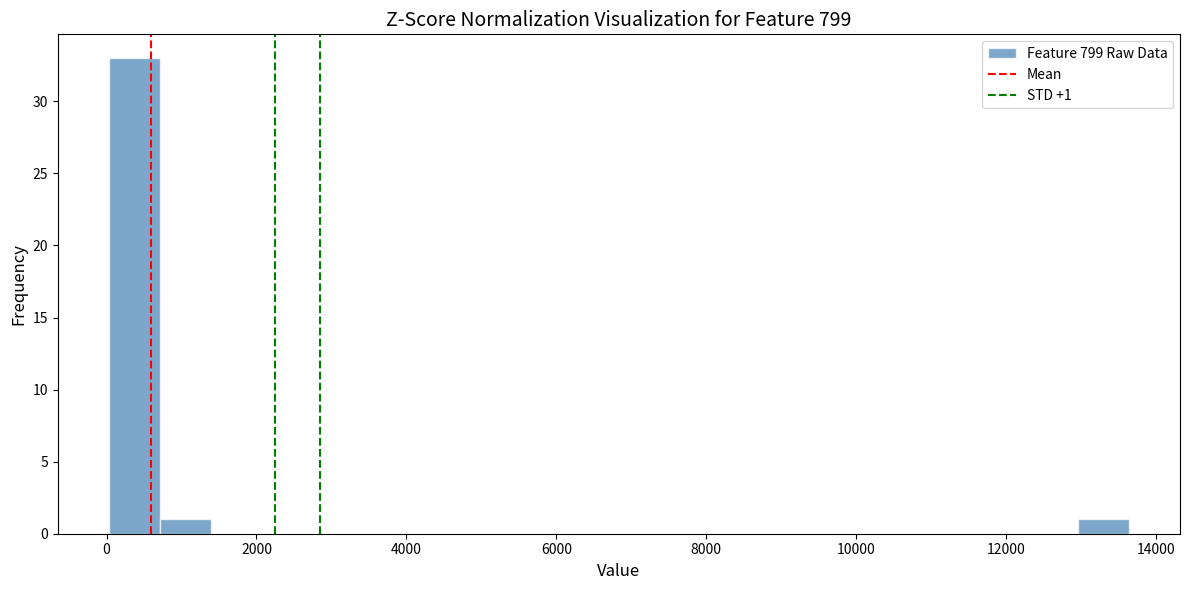

Around what value on the x-axis is the tallest bar? Give the approximate position of its centre, as read against the axis.

400